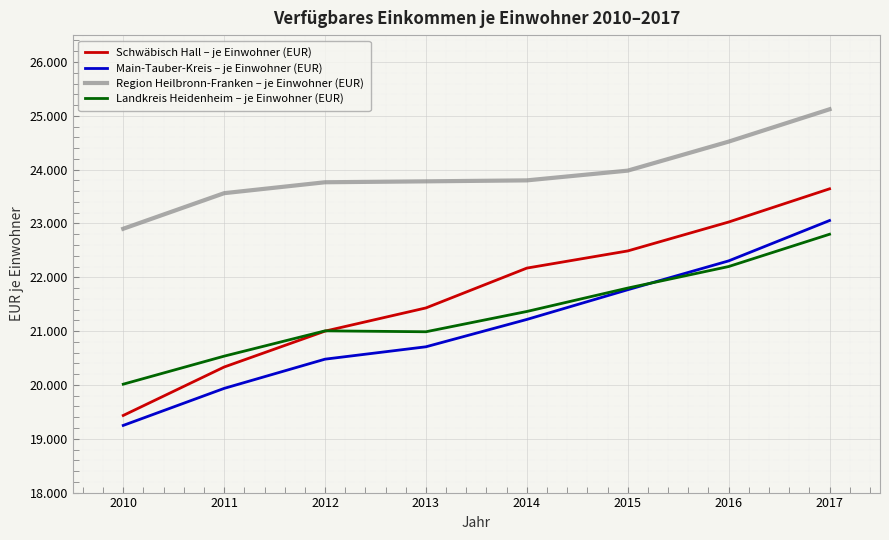

Between 2017 and 2012, which is larger?

2017